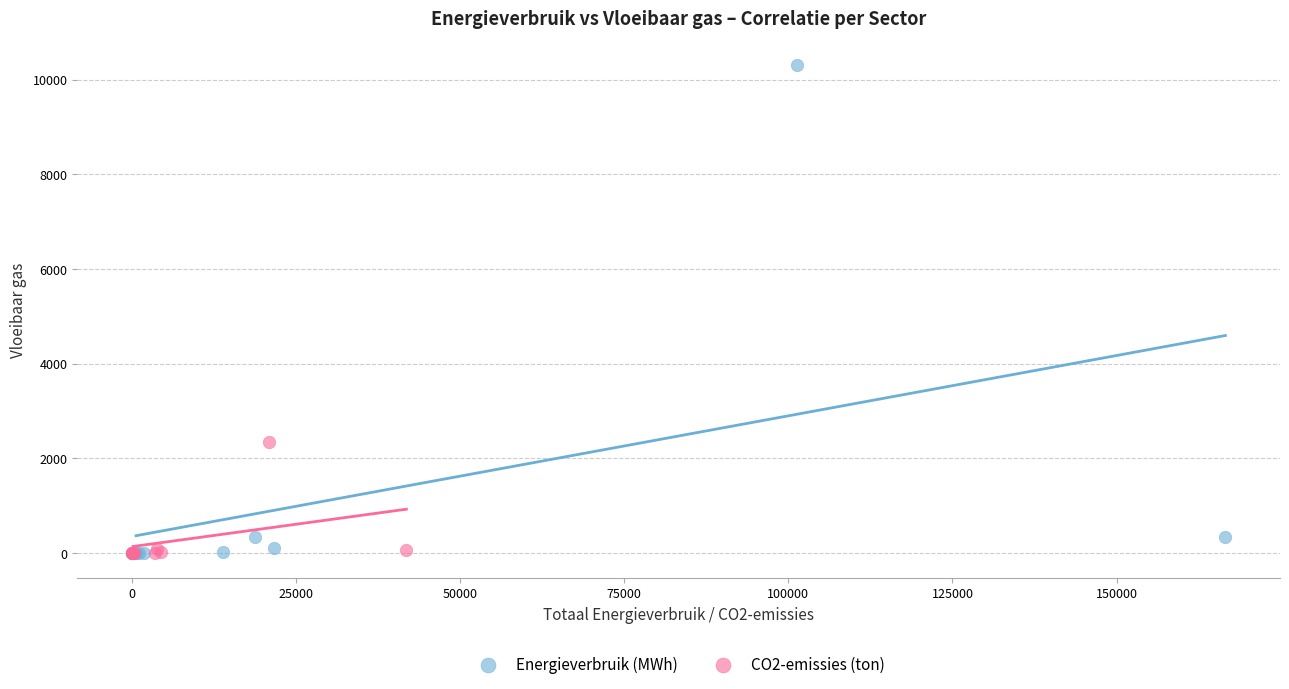

Which series has the widest spread of Y values?

Energieverbruik (MWh)